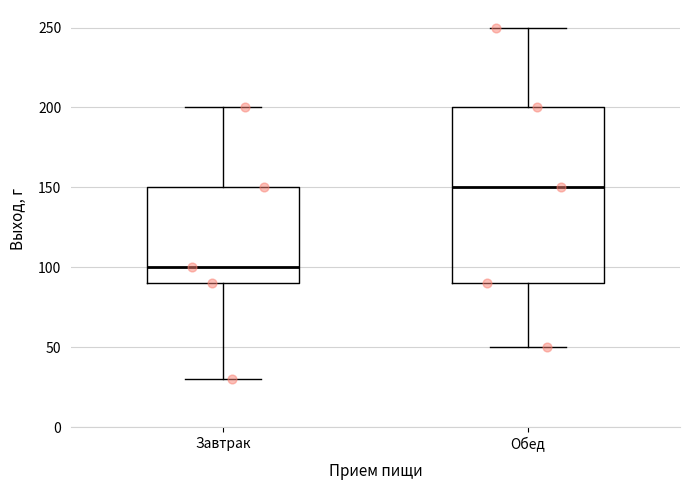

Where is the upper edge of the box for Обед on the y-axis? The values are not printed on the chart, so give them approximately, as read against the axis.

200